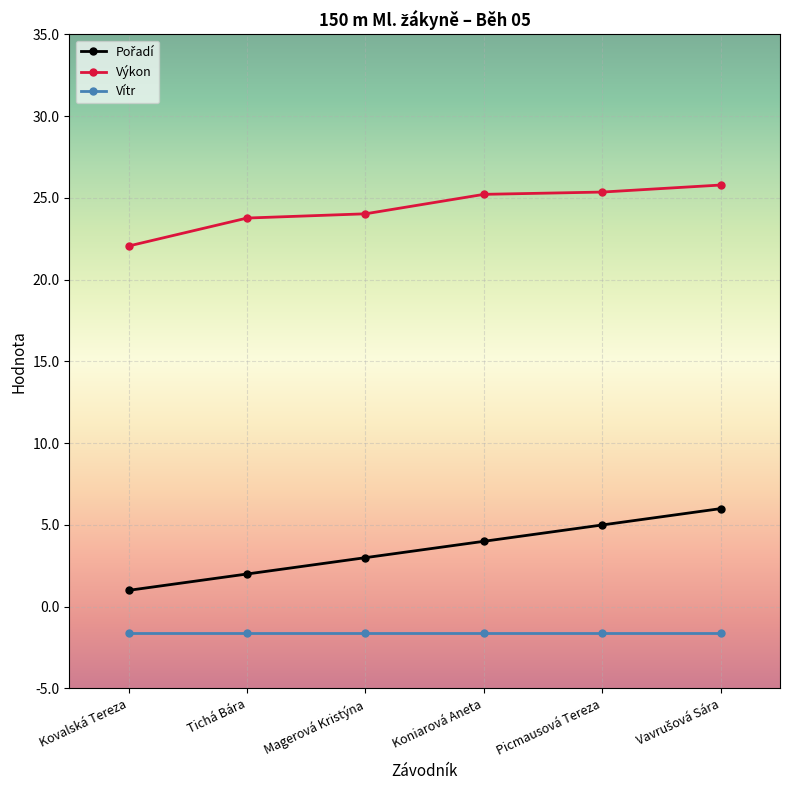

What is the greatest value displayed?

25.8